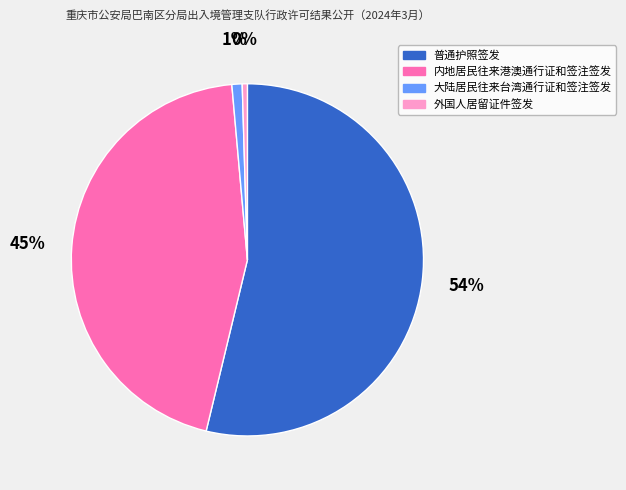

The 普通护照签发 slice represents 65% of the pie. True or false?

False